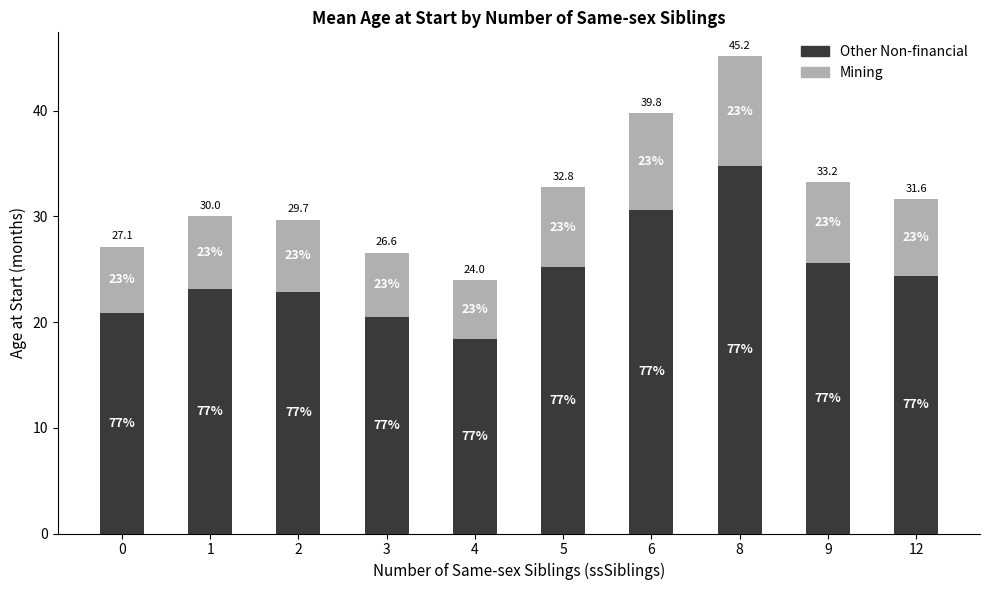

What are all the series names shown in the legend?

Other Non-financial, Mining